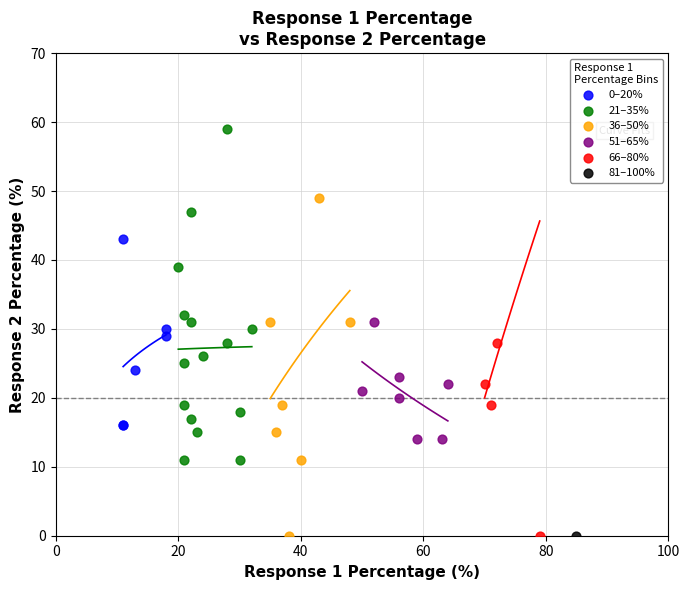

What are all the series names shown in the legend?

0–20%, 21–35%, 36–50%, 51–65%, 66–80%, 81–100%